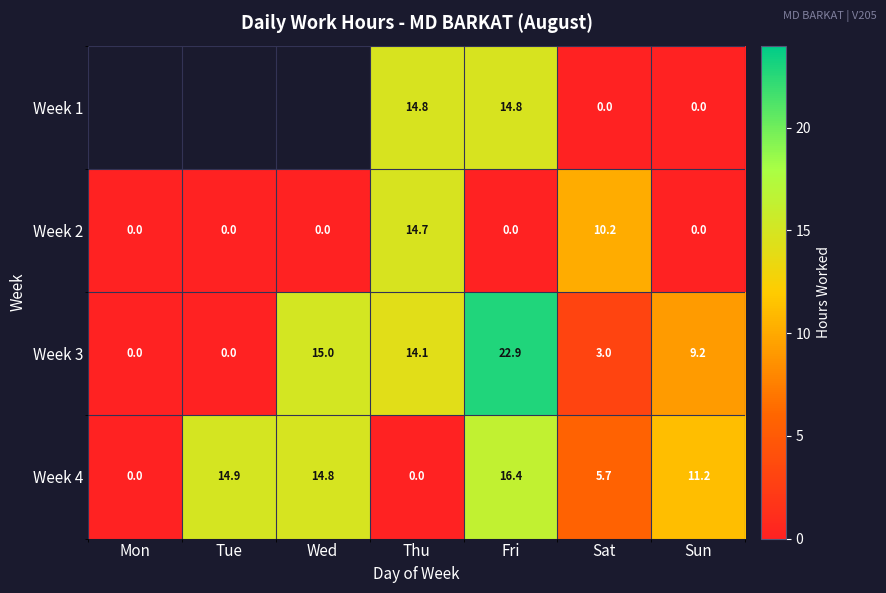

At which label does Week 3 reach its peak?

Fri